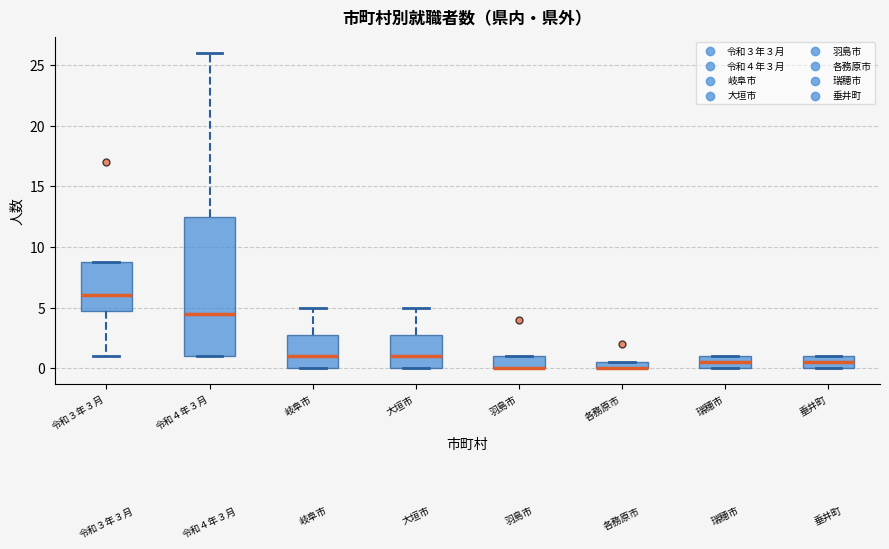

Which box is the tallest, from its lower edge to its upper edge?

令和４年３月